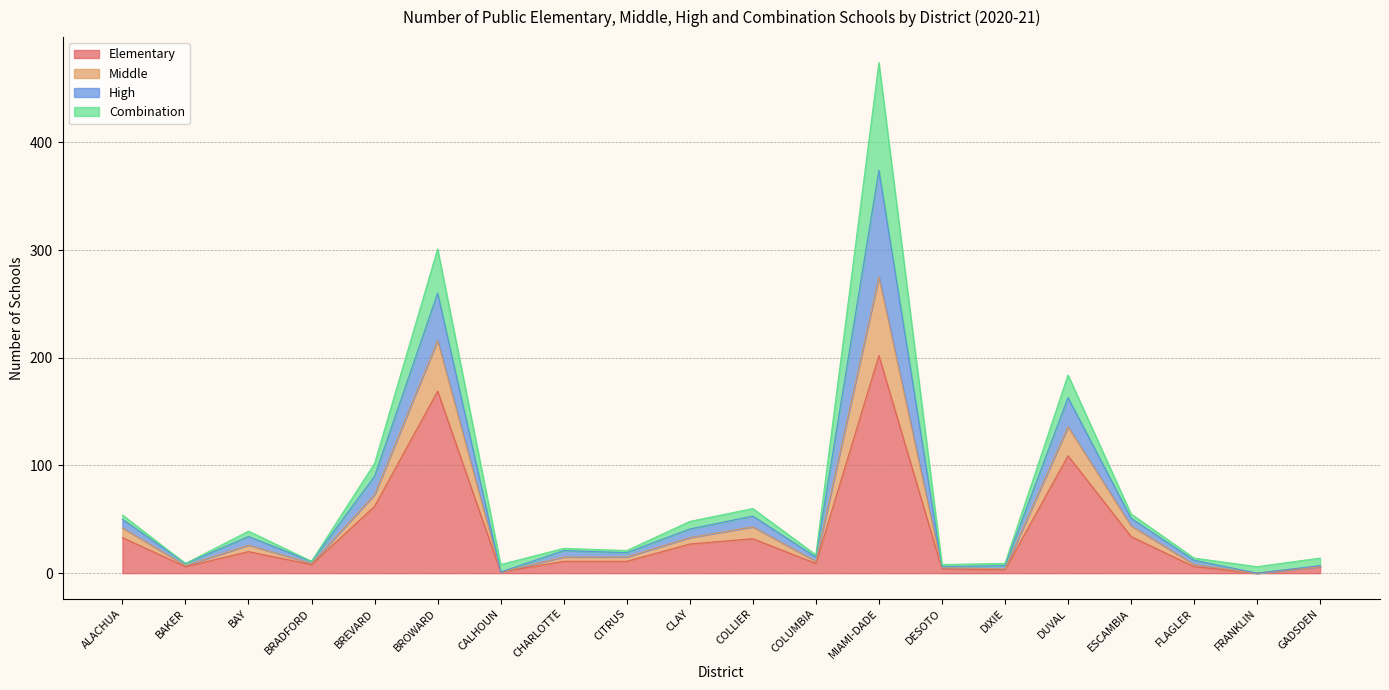

True or false: Elementary has a value of 169 at BROWARD.

True